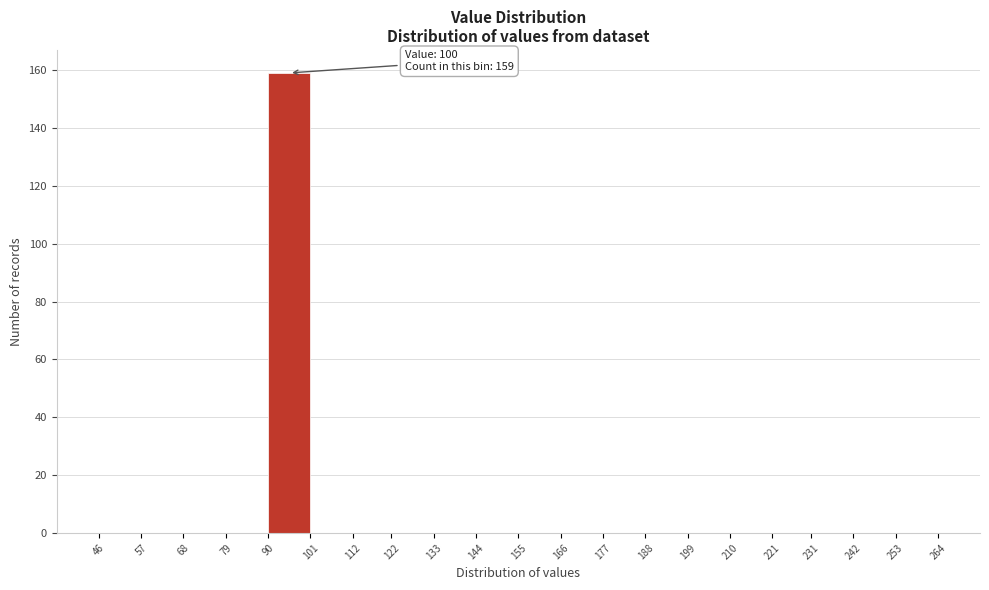

Which range on the x-axis has the tallest bar?

90 to 101